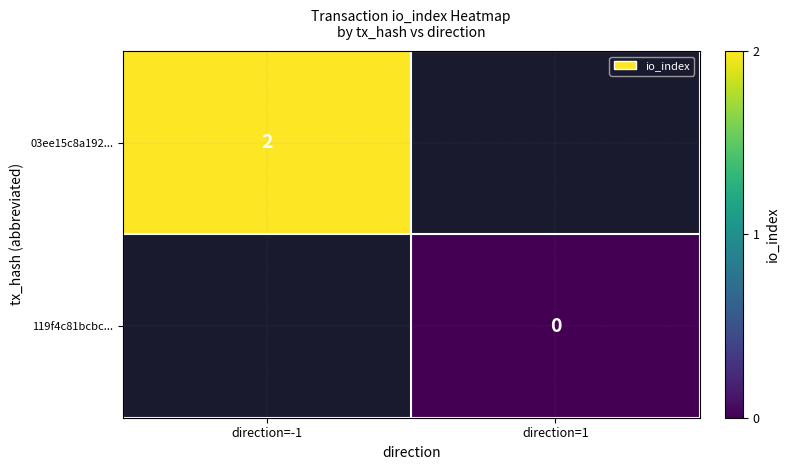

Is the value of 119f4c81bcbc... at direction=1 greater than the value of 03ee15c8a192... at direction=-1?

No